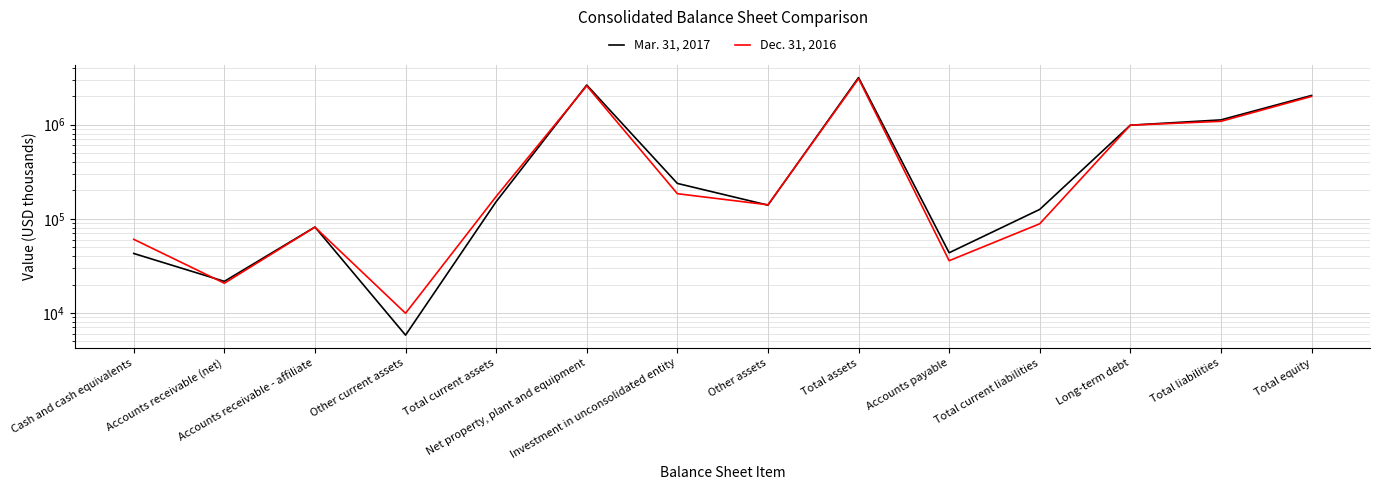

Reading left to right, what are all the values shown in this chart?

Mar. 31, 2017: 42768	21630	81654	5807	151859	2632465	237308	139519	3161151	43531	125687	986137	1122082	2039069
Dec. 31, 2016: 60453	20662	81358	9912	172385	2578834	184562	140668	3076449	35831	88433	985732	1083727	1992722